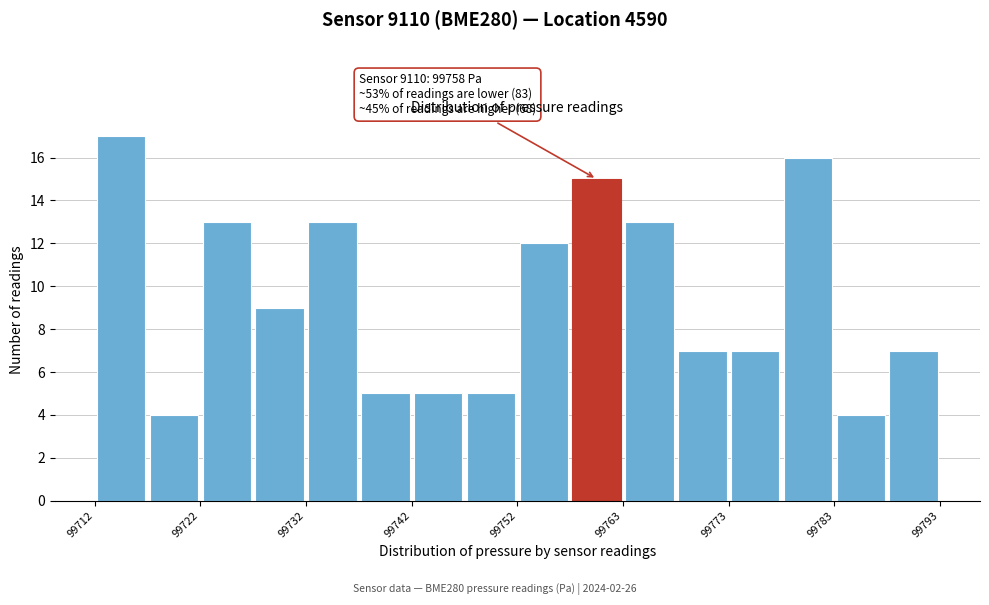

Around what value on the x-axis is the tallest bar? Give the approximate position of its centre, as read against the axis.

99714